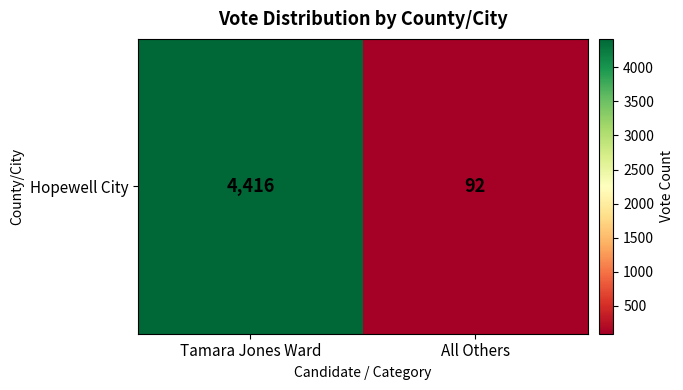

What is the difference between the maximum and minimum values?

4324